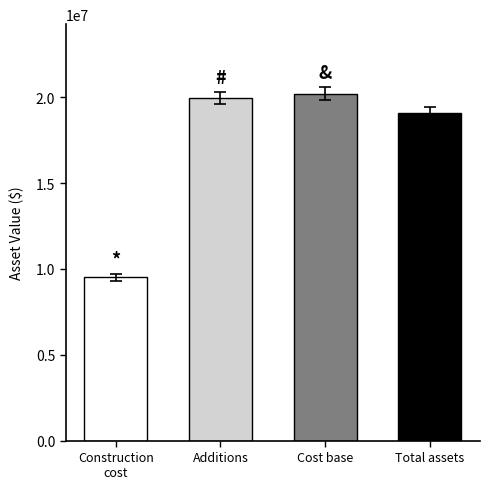

At which category does the chart reach its peak across all series?

Cost base